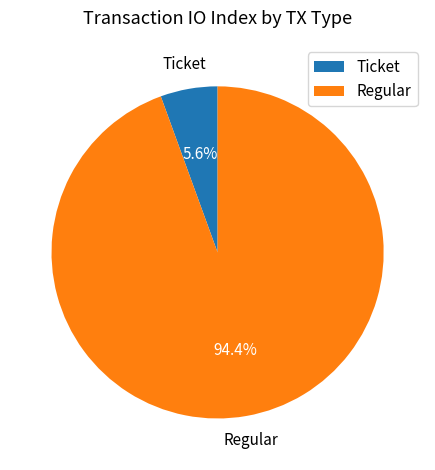

How many slices are in this pie chart?

2